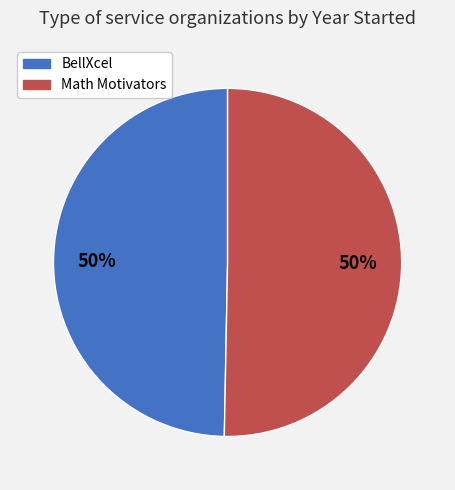

True or false: Math Motivators accounts for 50% of the total.

True